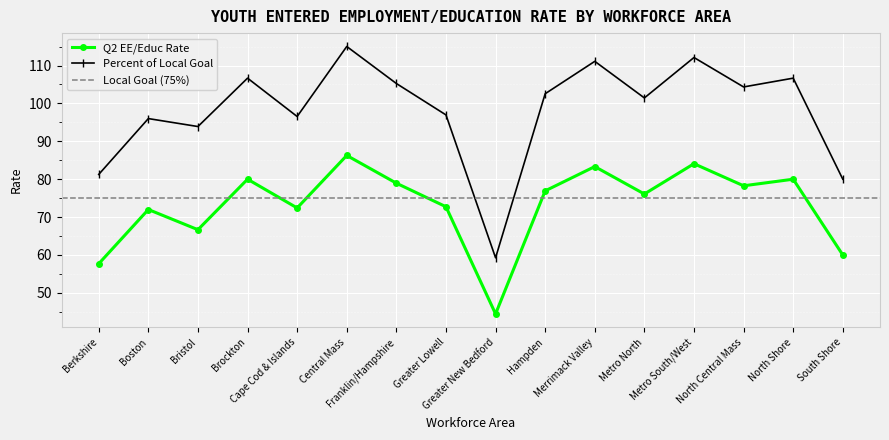

The value of Q2 EE/Educ Rate at Bristol is 103.3. True or false?

False